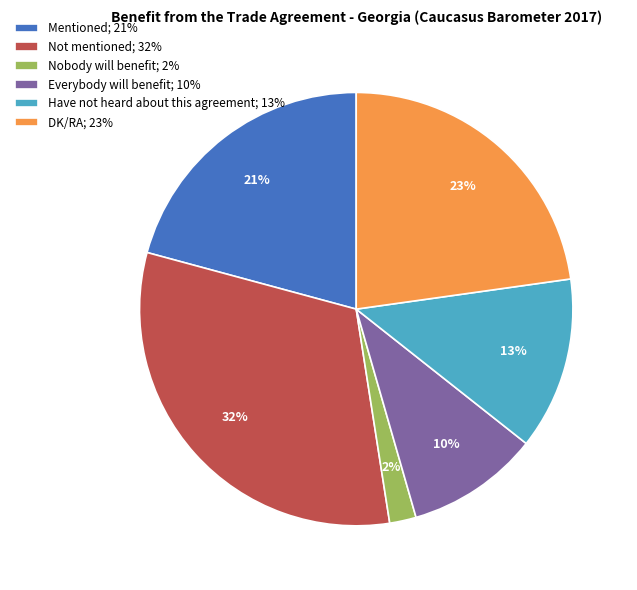

What percentage is the Not mentioned slice, to the nearest percent?

32%